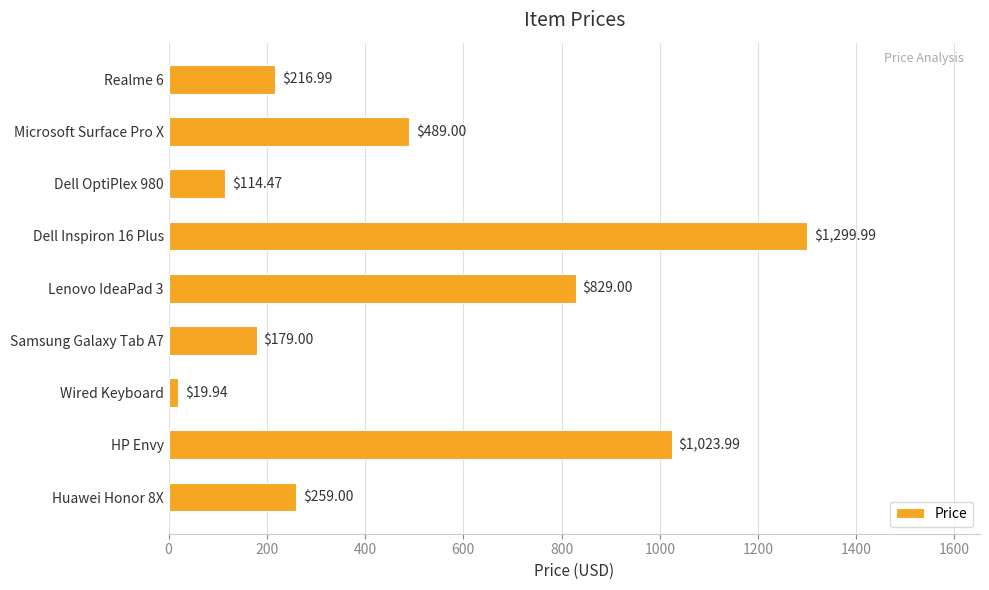

What is the sum of all values?

4431.4